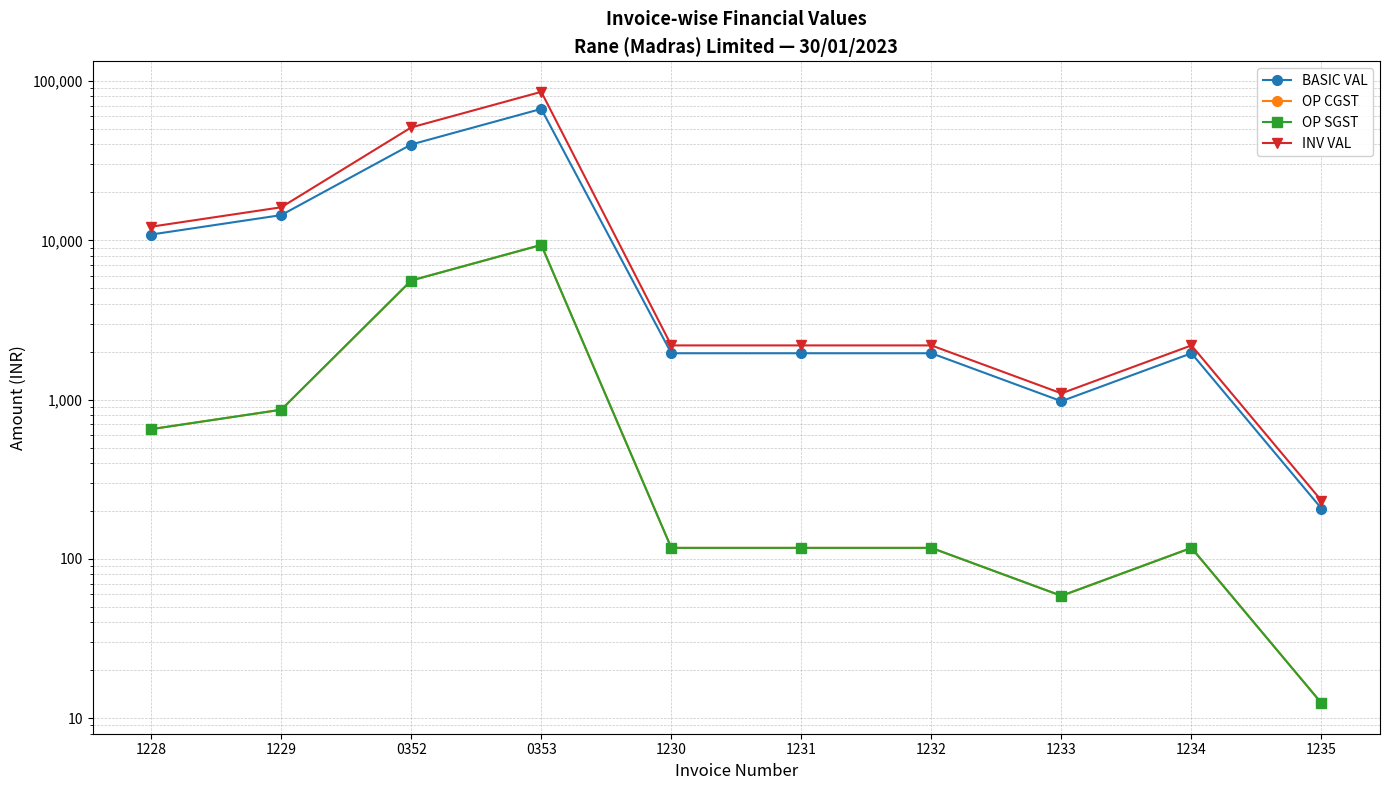

Which category has the lowest value across all series?

1235